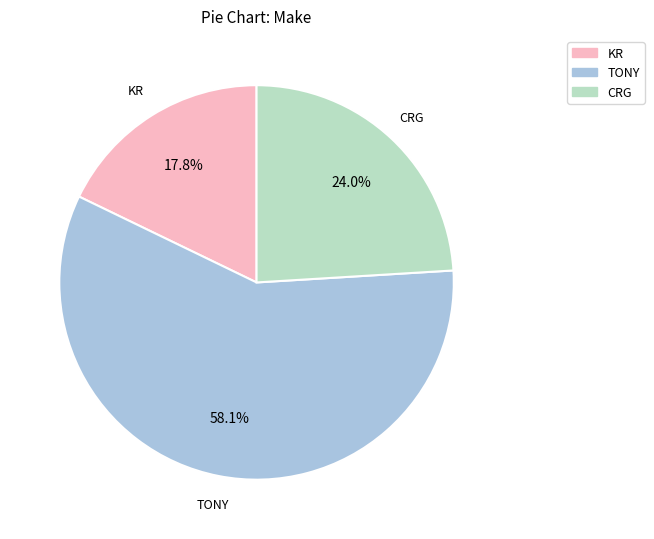

How many slices are in this pie chart?

3